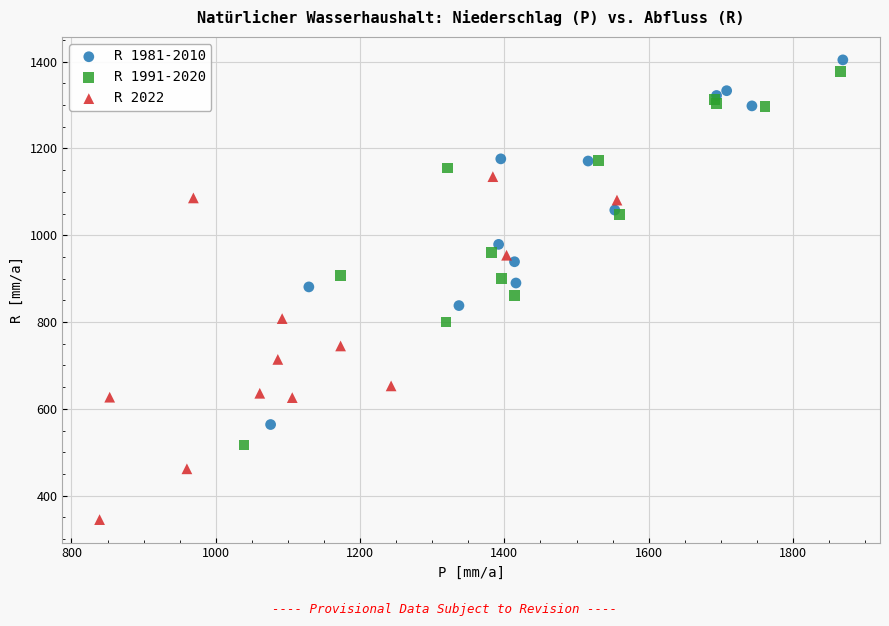

Which series has the largest Y range (max minus min)?

R 1991-2020